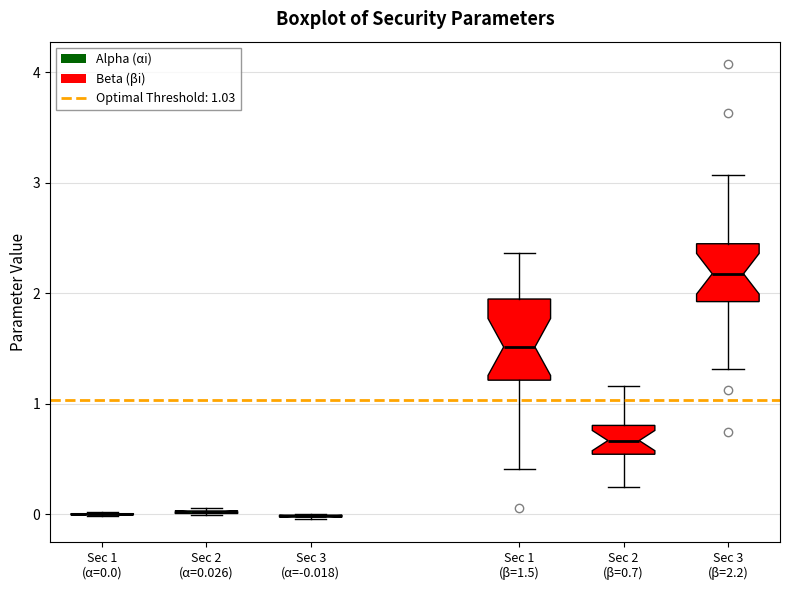

Comparing the boxes themselves (not the whiskers), which one is the tallest?

Sec 1 (β=1.5)